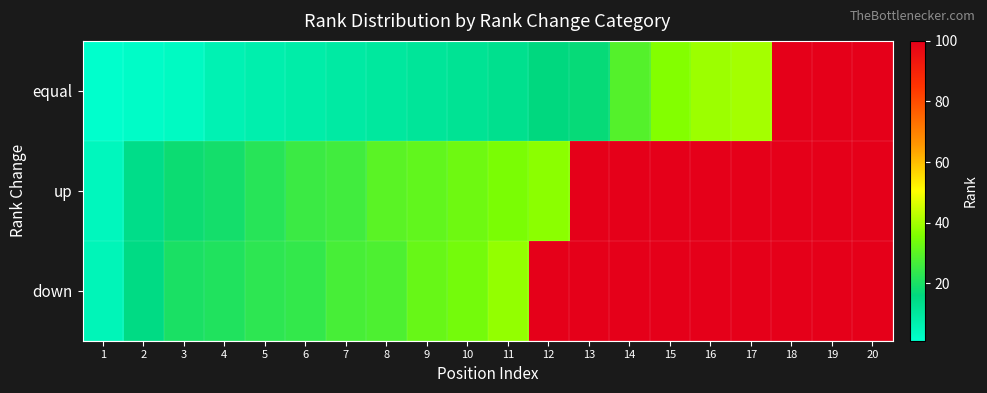

Reading left to right, transcribe all the data shown in this chart.

equal: 1=1	2=2	3=3	4=6	5=7	6=8	7=9	8=10	9=11	10=12	11=13	12=16	13=17	14=29	15=36	16=39	17=40	18=100	19=100	20=100
up: 1=4	2=14	3=18	4=19	5=22	6=25	7=26	8=30	9=31	10=33	11=35	12=37	13=100	14=100	15=100	16=100	17=100	18=100	19=100	20=100
down: 1=5	2=15	3=20	4=21	5=23	6=24	7=27	8=28	9=32	10=34	11=38	12=100	13=100	14=100	15=100	16=100	17=100	18=100	19=100	20=100